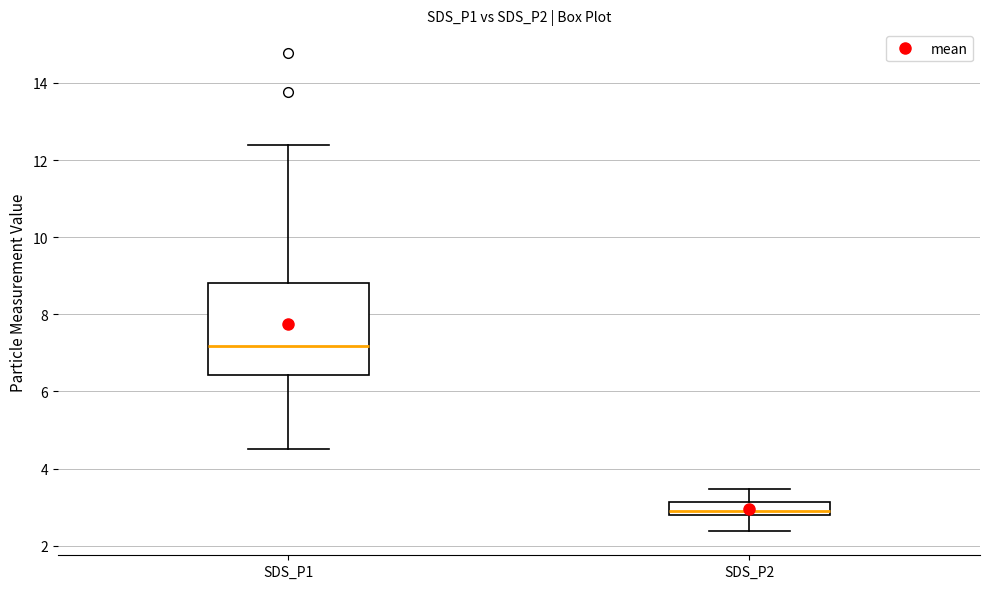

Reading left to right, transcribe this box plot: for each box, give where its median line is, the range the box spans, and where its two whiskers end, as read against the y-axis. The values are not printed on the chart, so give them approximately, as read against the axis.

SDS_P1: median 7.2, box 6.4 to 8.8, whiskers 4.6 to 12.4
SDS_P2: median 3.0, box 2.8 to 3.2, whiskers 2.4 to 3.4